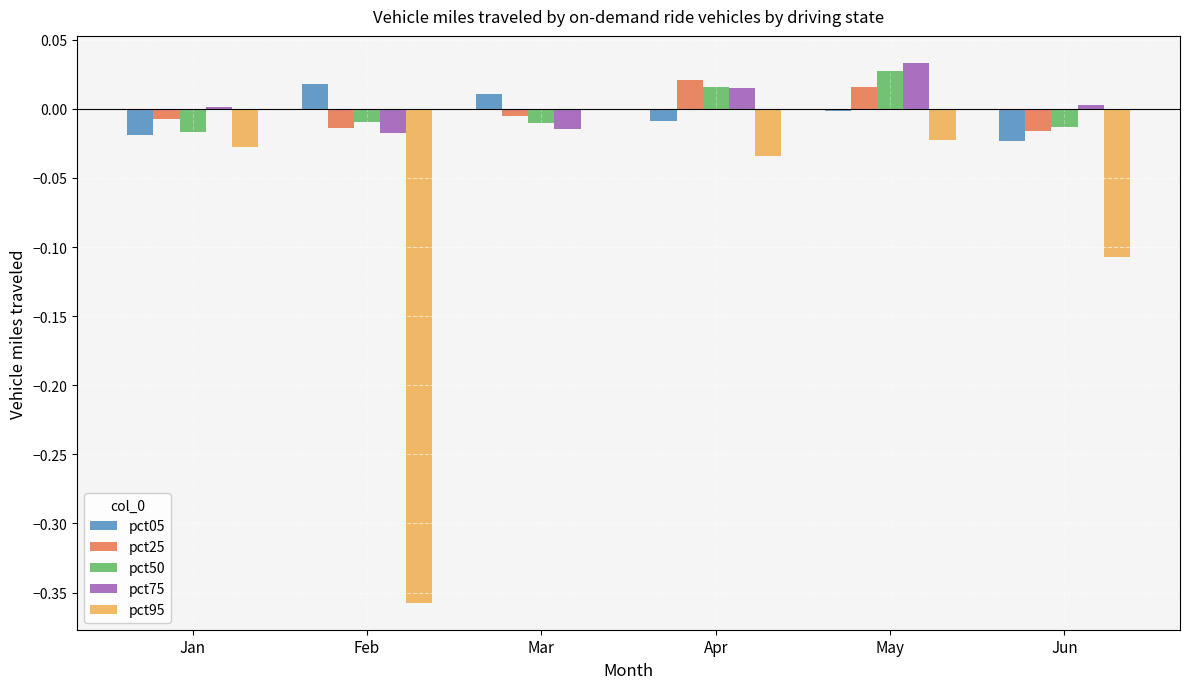

How many pct50 values are between 0 and 1?

2